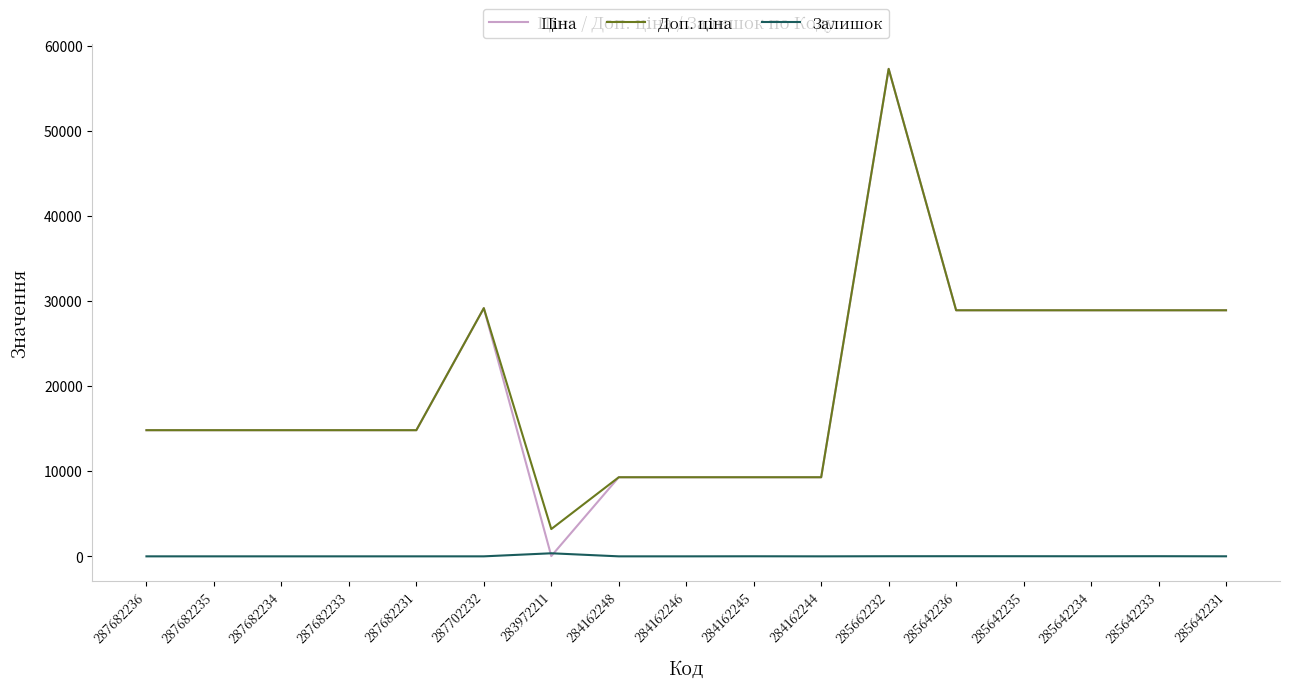

At which category is the sum across all series the highest?

285662232